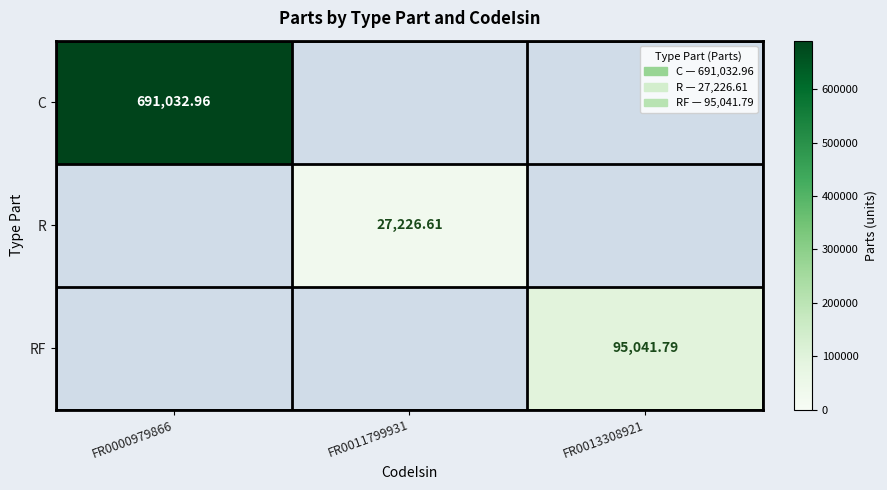

Which has a higher value, FR0013308921 or FR0011799931?

FR0013308921